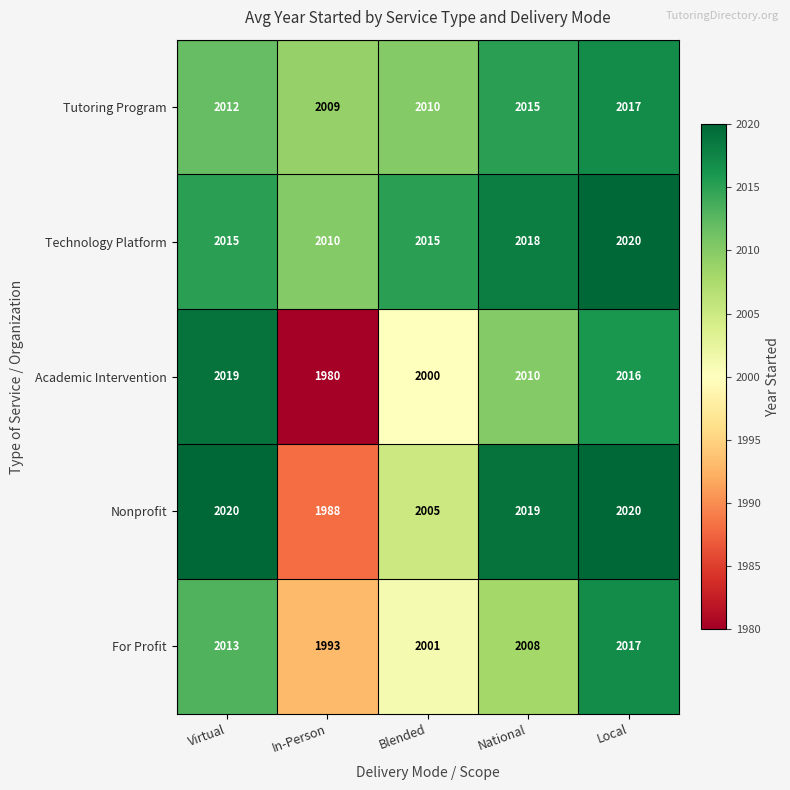

Reading left to right, what are all the values shown in this chart?

Tutoring Program: 2012	2009	2010	2015	2017
Technology Platform: 2015	2010	2015	2018	2020
Academic Intervention: 2019	1980	2000	2010	2016
Nonprofit: 2020	1988	2005	2019	2020
For Profit: 2013	1993	2001	2008	2017